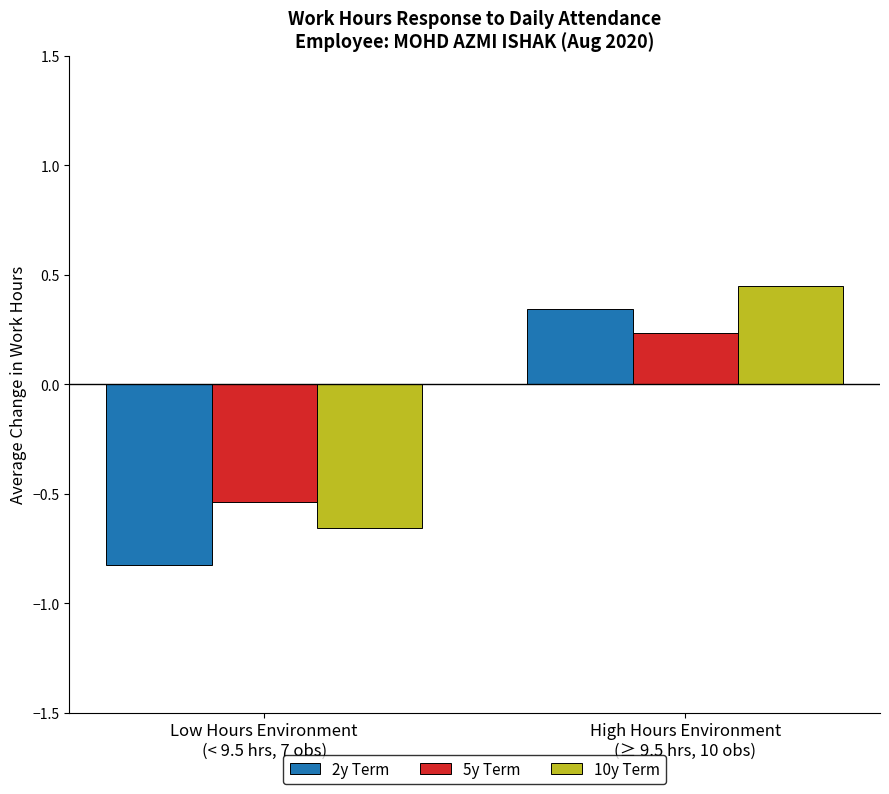

Which series has the largest total across all categories?

10y Term